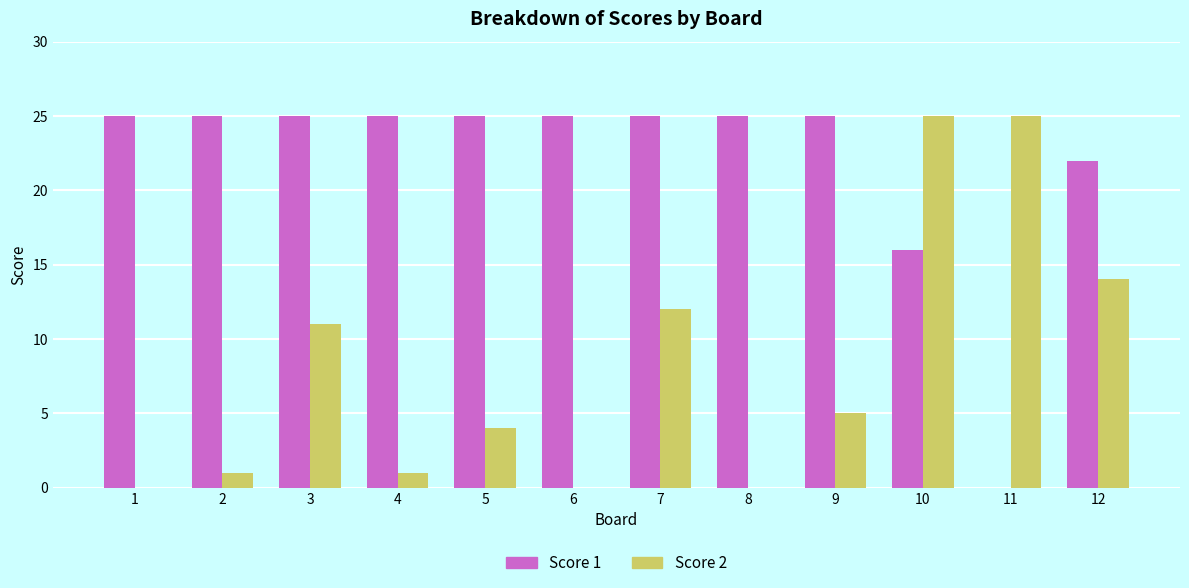

How many series are shown in this chart?

2